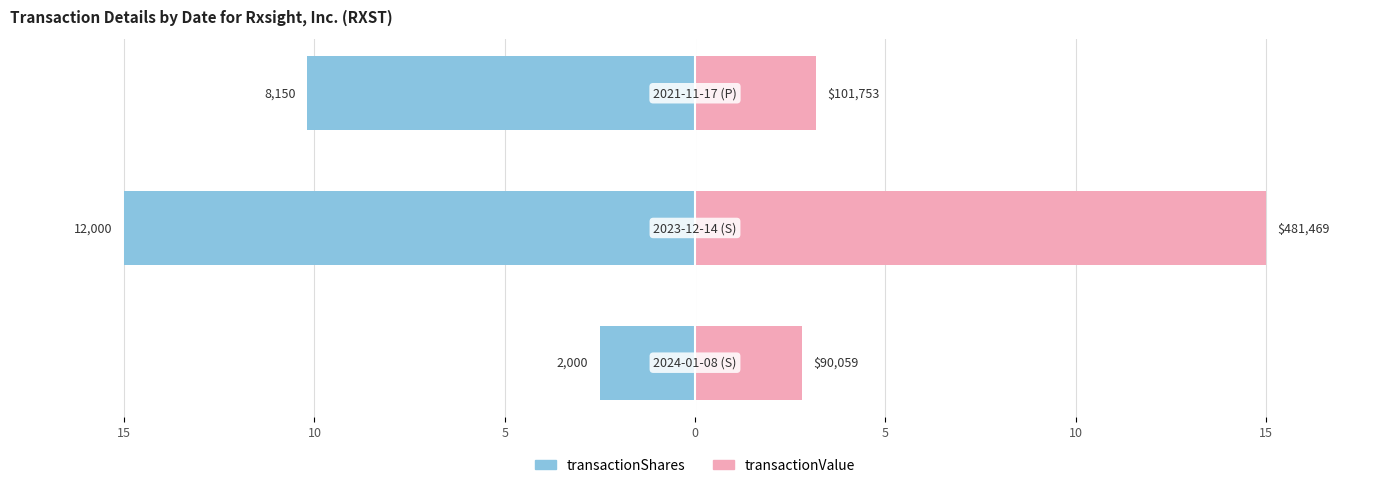

What is the maximum value shown in the chart?

15.0